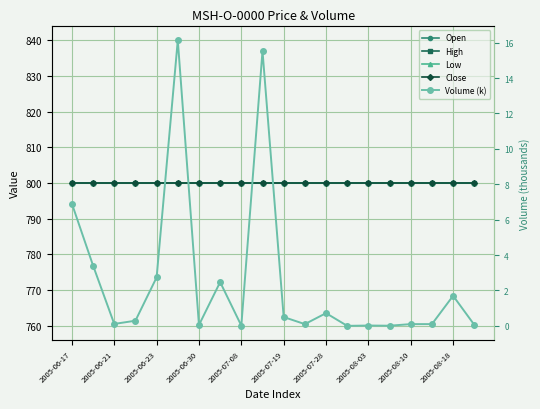

At which category does the chart reach its minimum across all series?

13